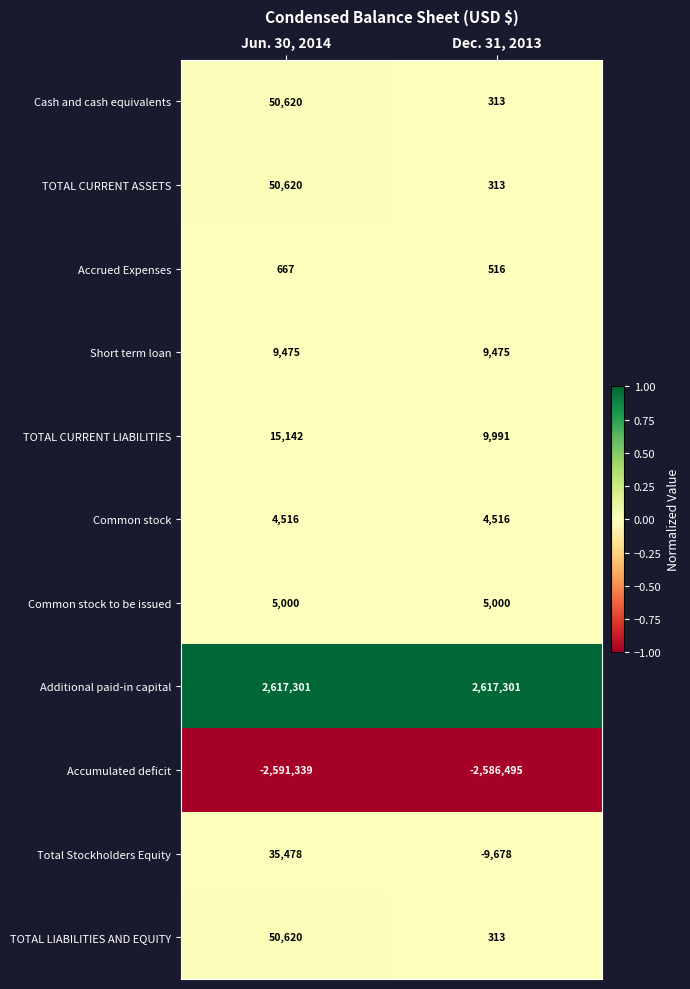

True or false: Total Stockholders Equity has a value of -14990 at Dec. 31, 2013.

False